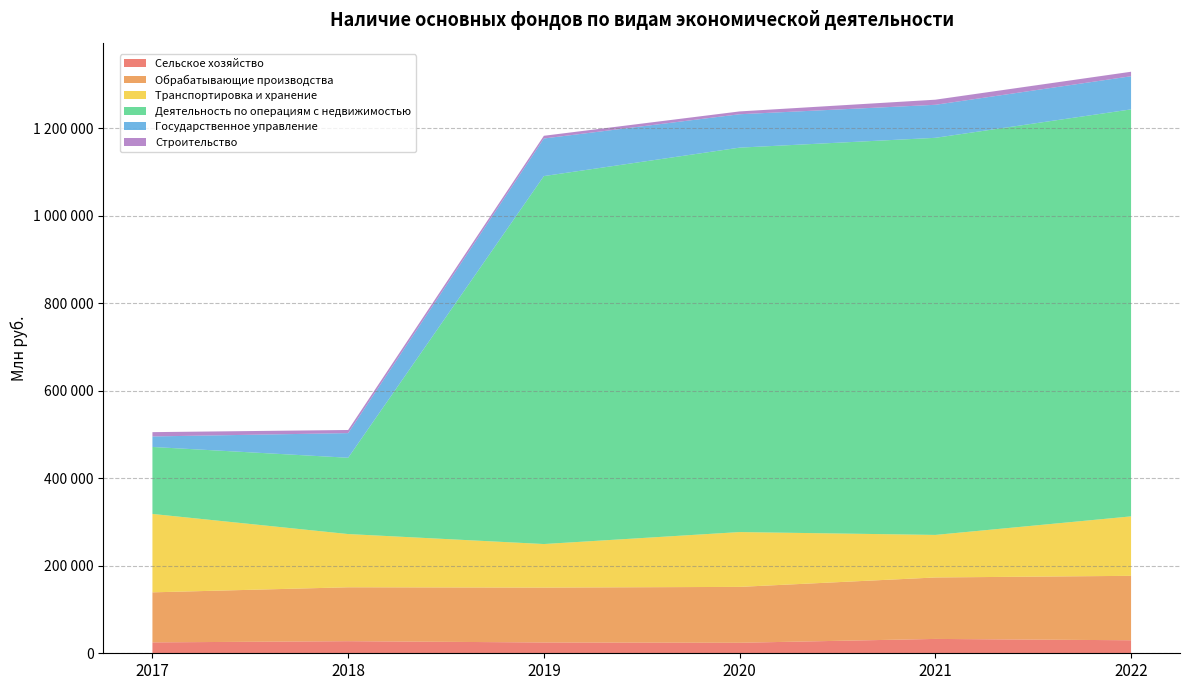

Reading left to right, transcribe all the data shown in this chart.

Сельское хозяйство: 24891	27637	24693	24031	32805	29736
Обрабатывающие производства: 114345	123171	125428	127673	140434	147249
Транспортировка и хранение: 179188	121633	99510	125300	97232	135851
Деятельность по операциям с недвижимостью: 153043	174396	840831	878458	907413	930041
Государственное управление: 24007	56300	85894	76323	75469	75746
Строительство: 9864	7129	6211	6446	11675	10269